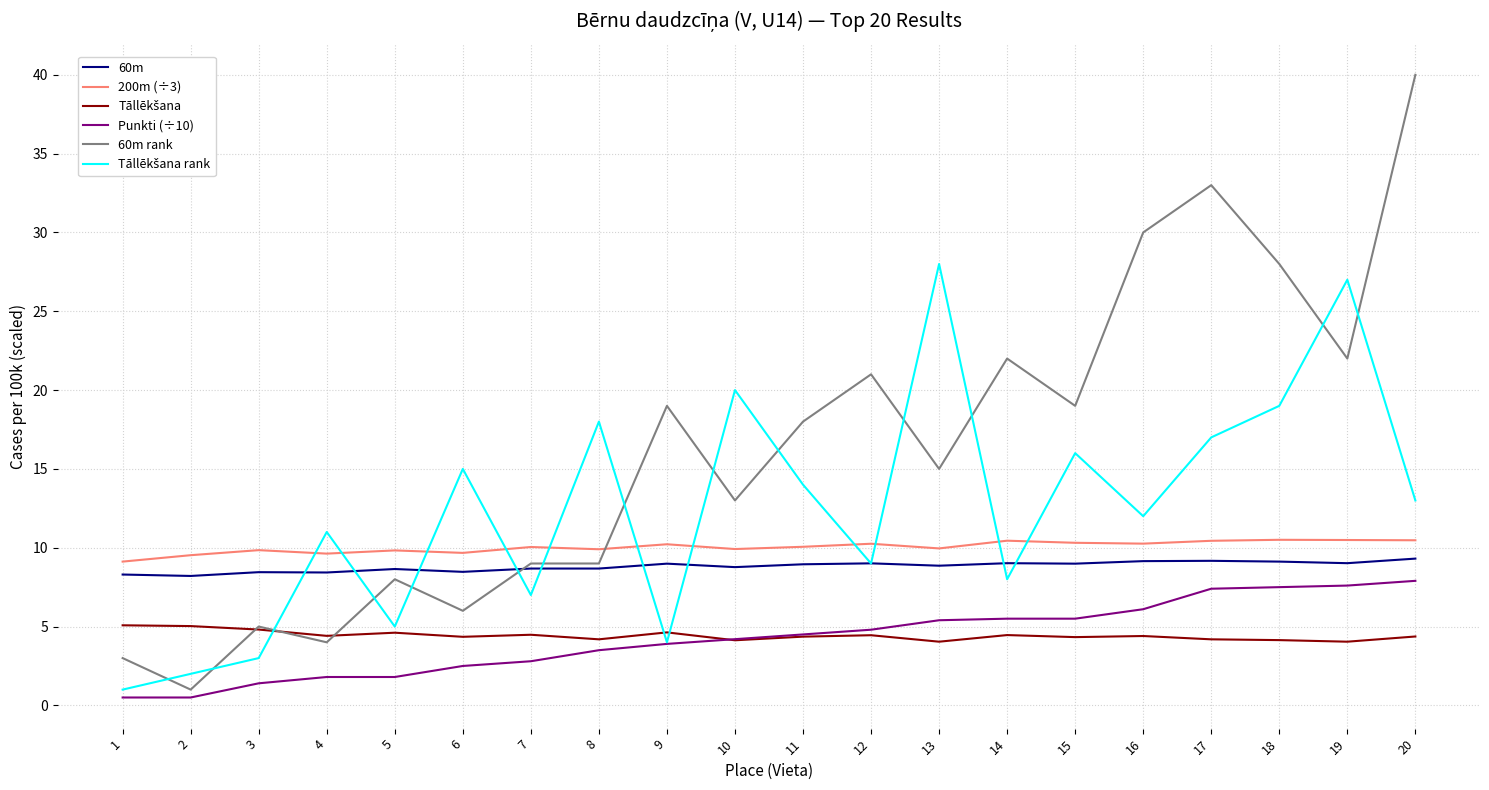

The value of 60m at 11 is 13.1. True or false?

False